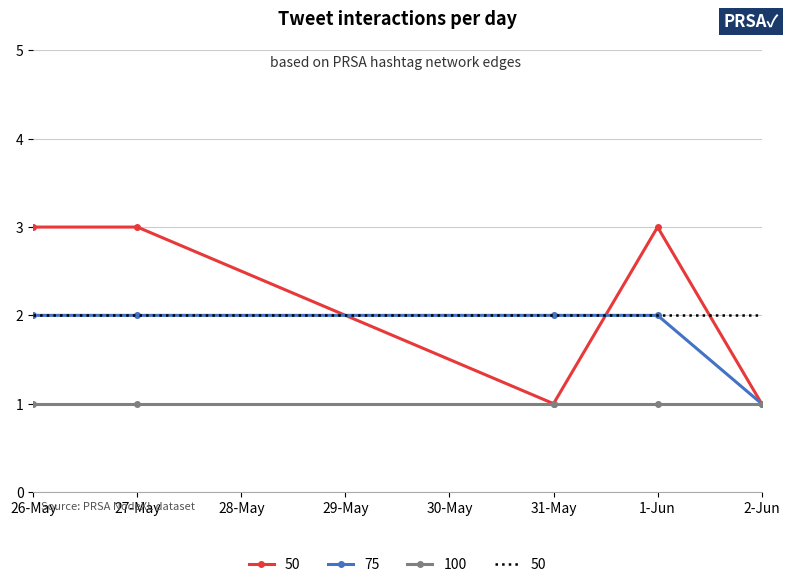

Which series ends up on top after the final intersection of 50 and 75?

50